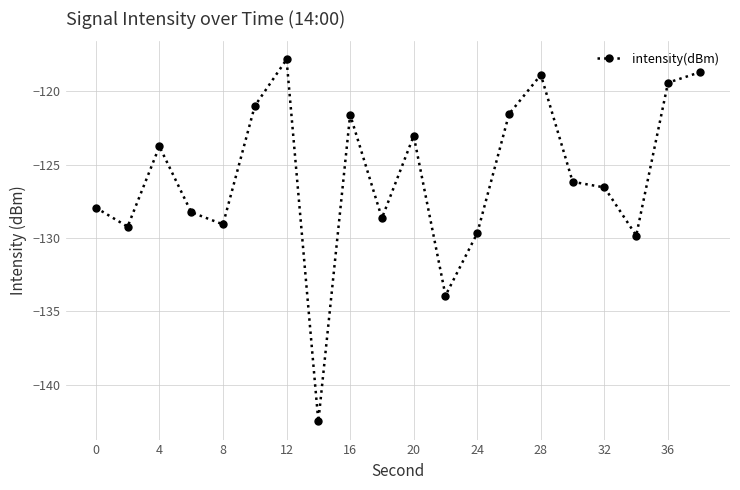

What is the value of the 10th point from the left?

-128.6